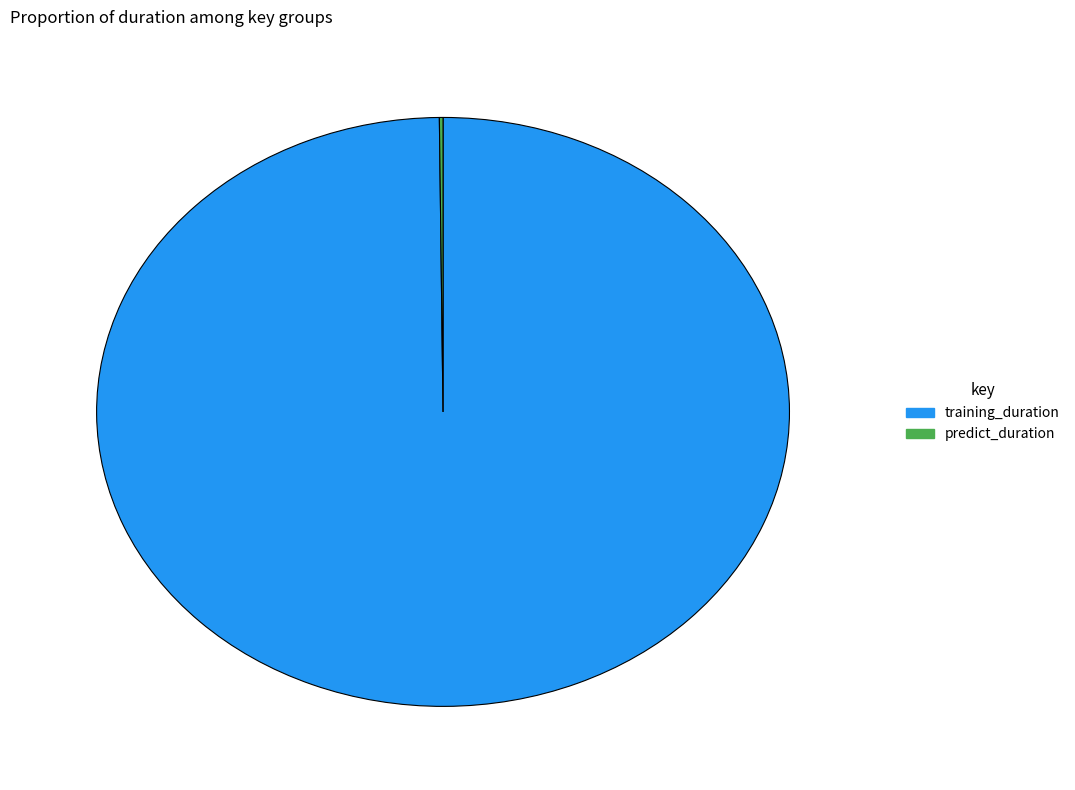

What is the largest slice in the pie chart?

training_duration